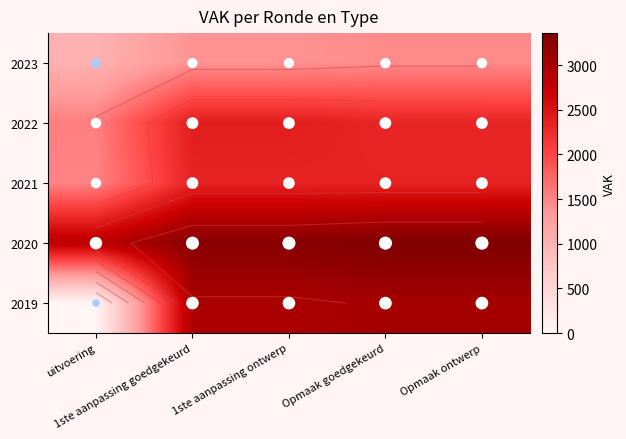

Where is 2021 nearest to the value 1926?

1ste aanpassing goedgekeurd